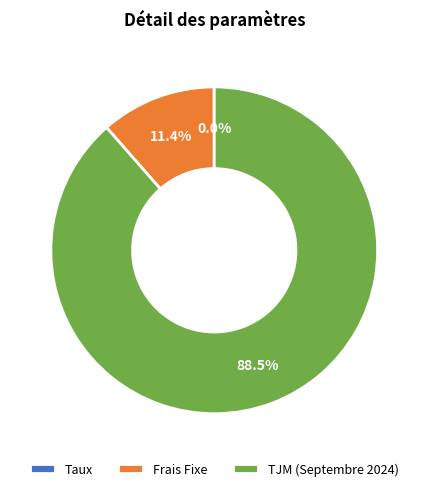

Is there any slice that represents more than half of the pie?

Yes